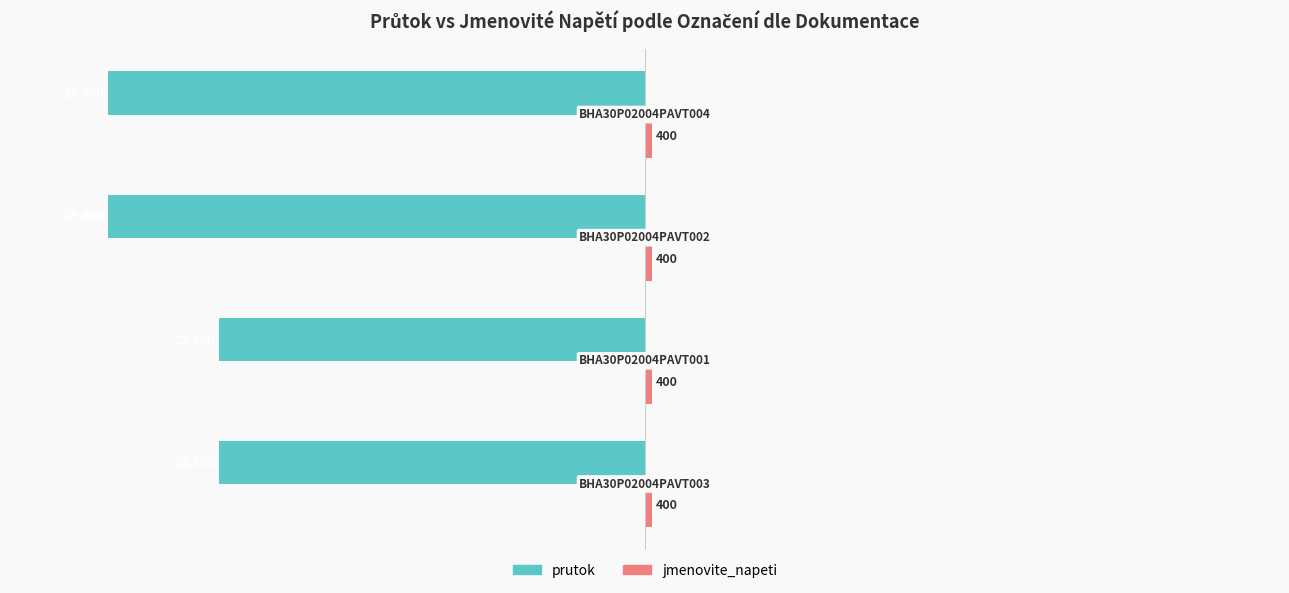

Which series has the widest spread of values?

prutok